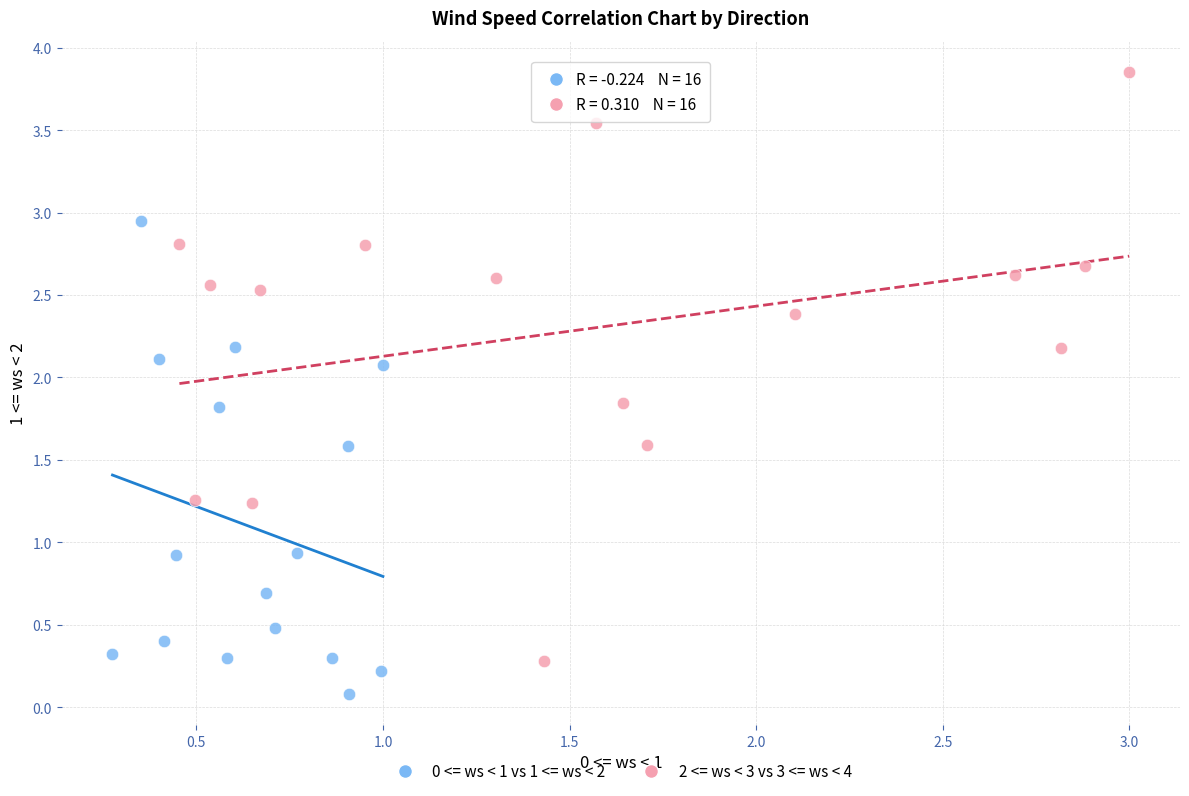

Which series reaches the minimum Y coordinate?

0 <= ws < 1 vs 1 <= ws < 2